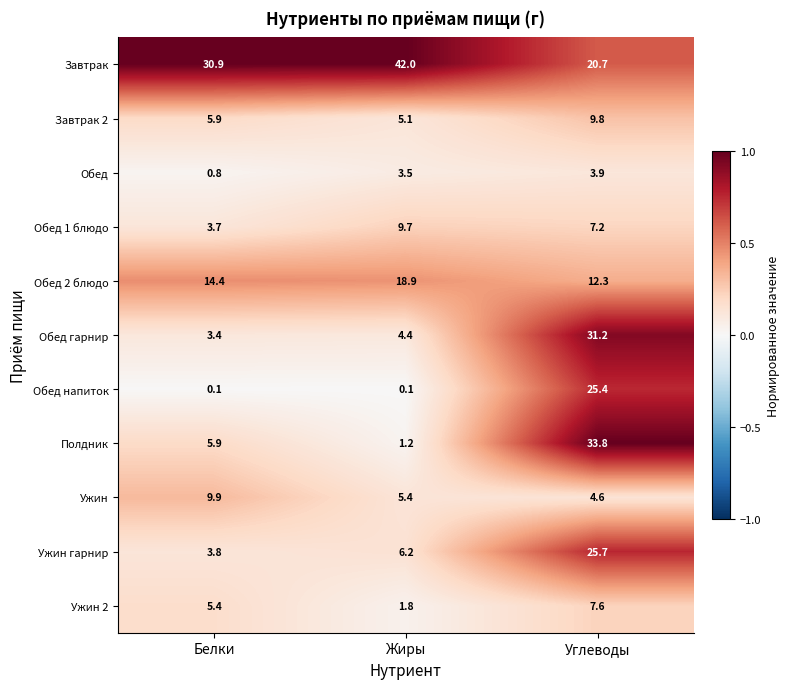

At how many categories does at least one series exceed 0?

3